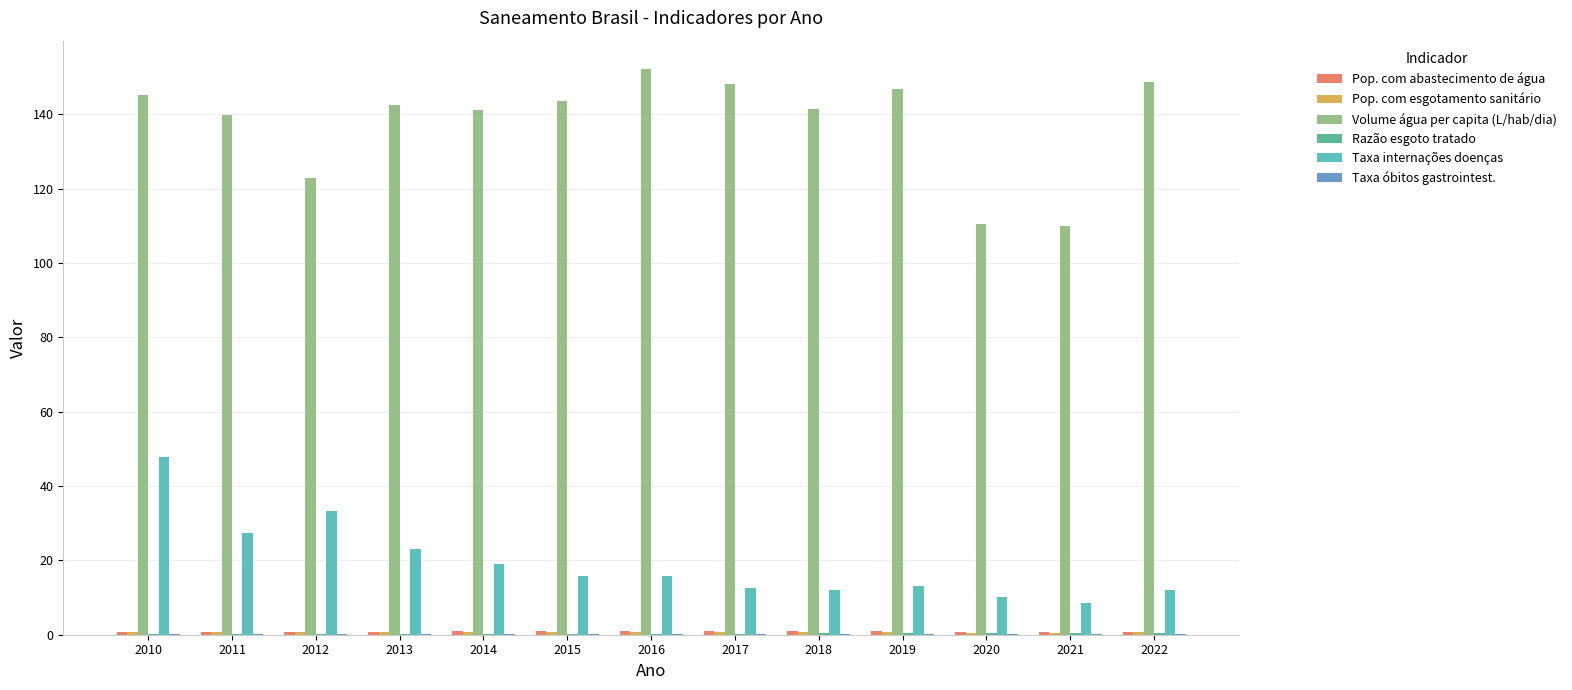

Which series has the largest range (max minus min)?

Volume água per capita (L/hab/dia)